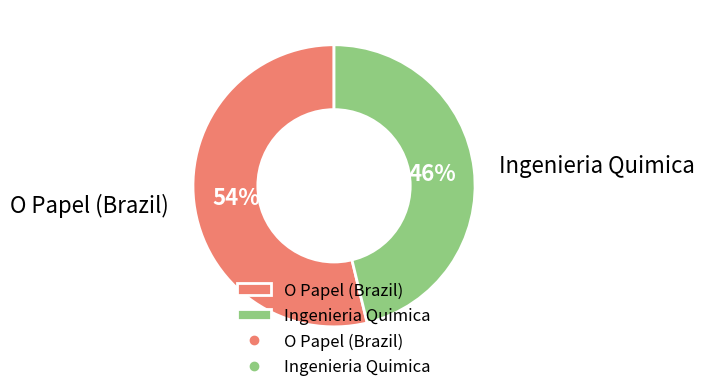

What is the smallest slice in the pie chart?

Ingenieria Quimica